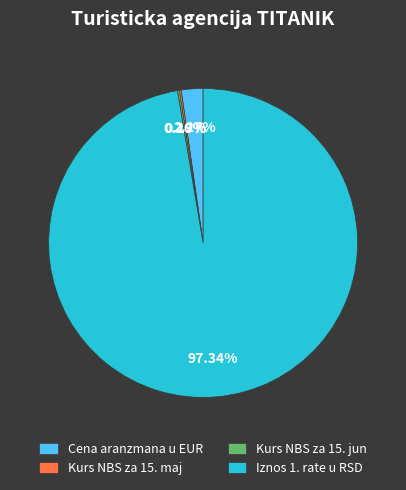

What portion of the pie excludes Iznos 1. rate u RSD?

2.7%